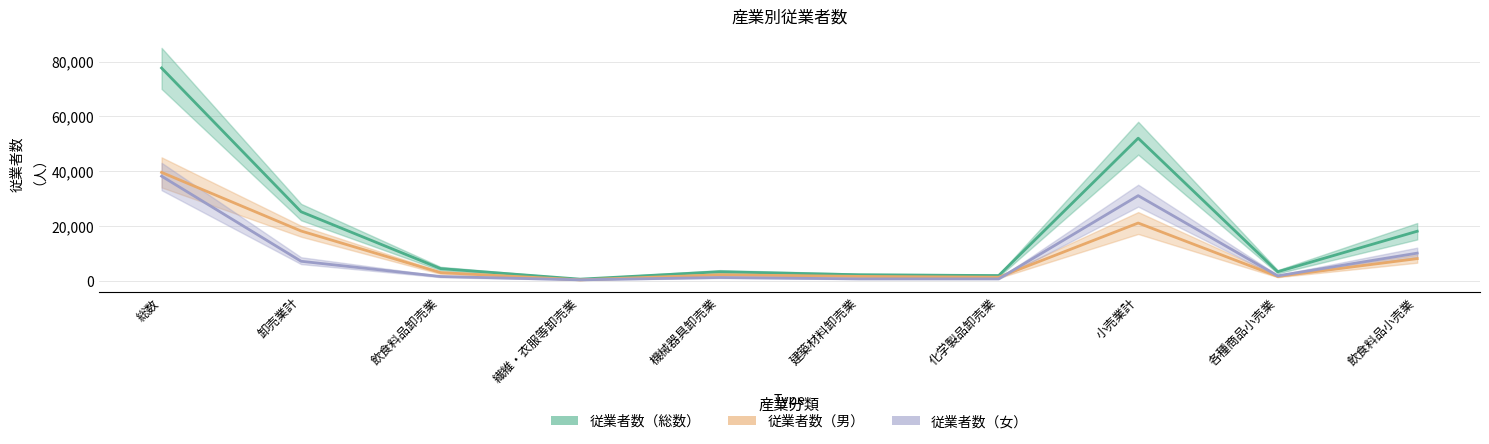

The value of 従業者数（女） at 卸売業計 is 7029. True or false?

True